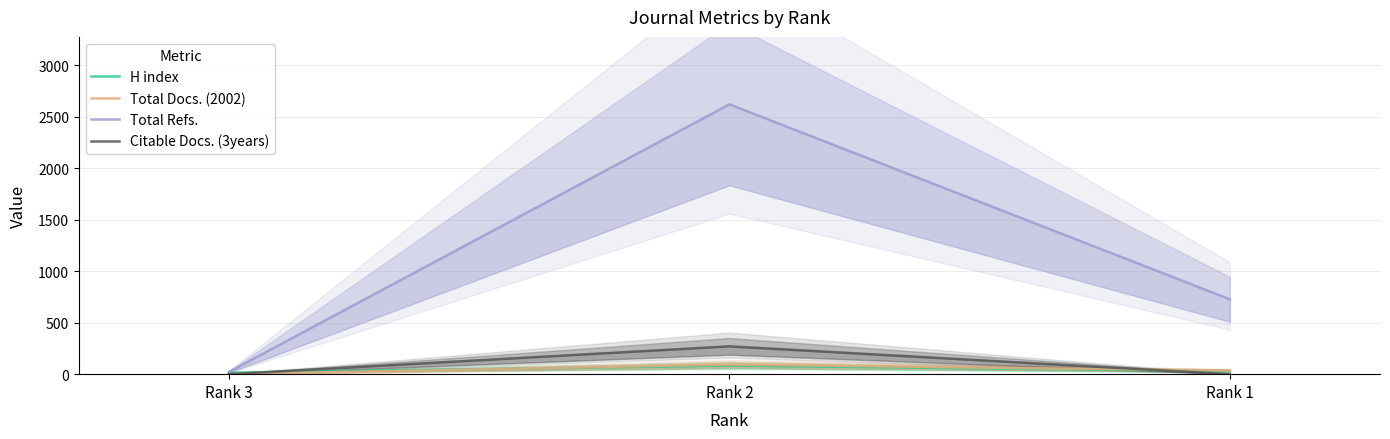

What is the approximate value of Total Docs. (2002) at Rank 1?

35